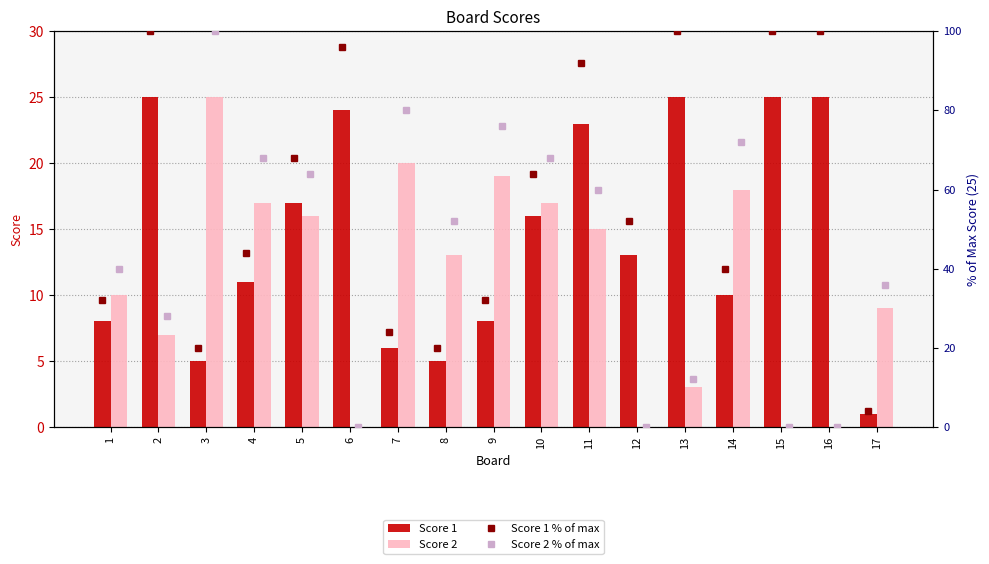

Between 10 and 7, which is larger?

10